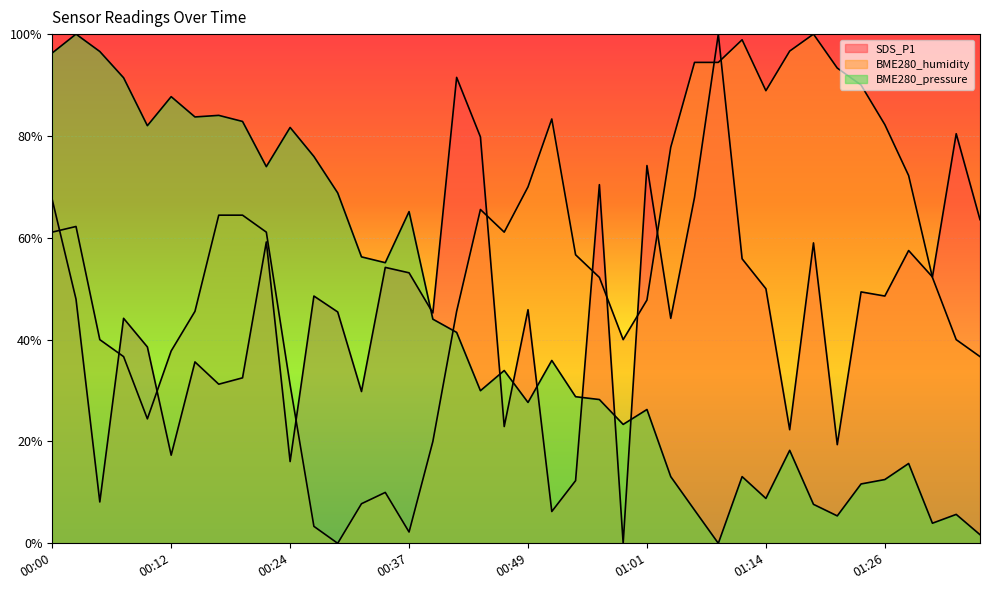

The value of BME280_humidity at 00:29 is 0.0. True or false?

True